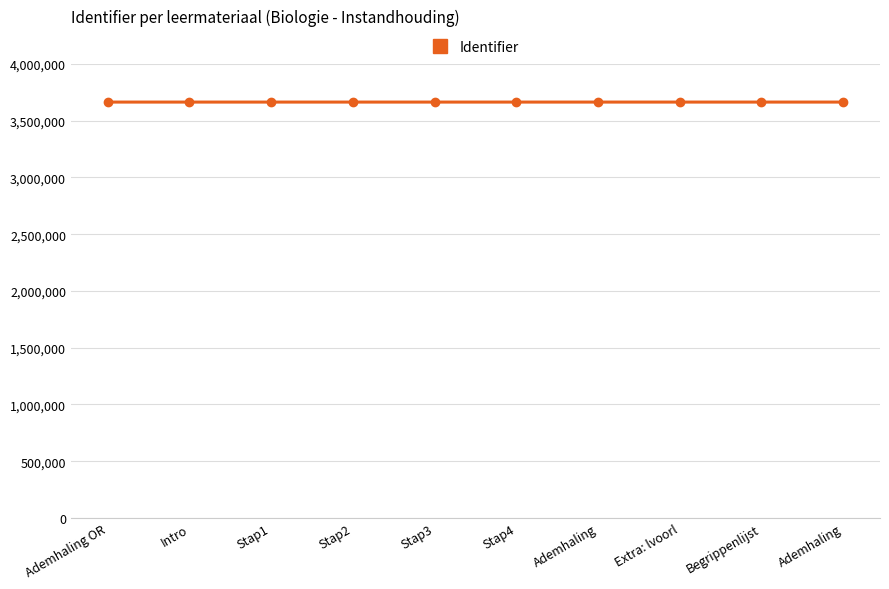

True or false: the data shows 3663596 at Stap1.

True